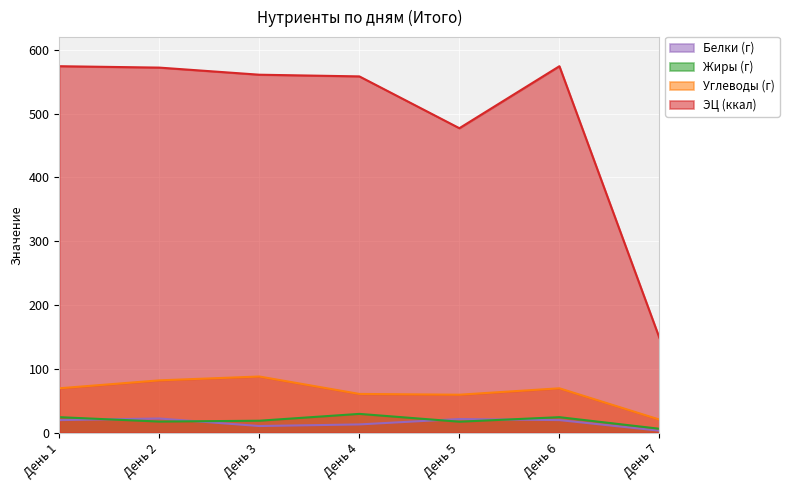

What is the minimum value for Углеводы (г)?

20.4